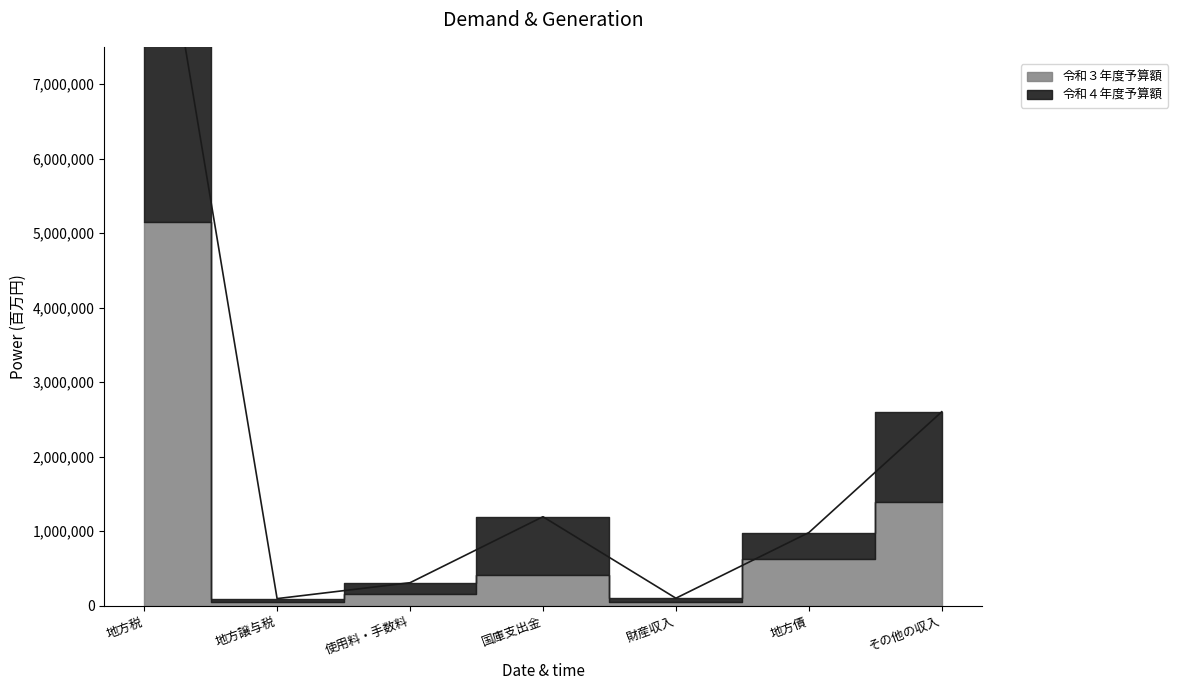

How many values are below 980335?

3